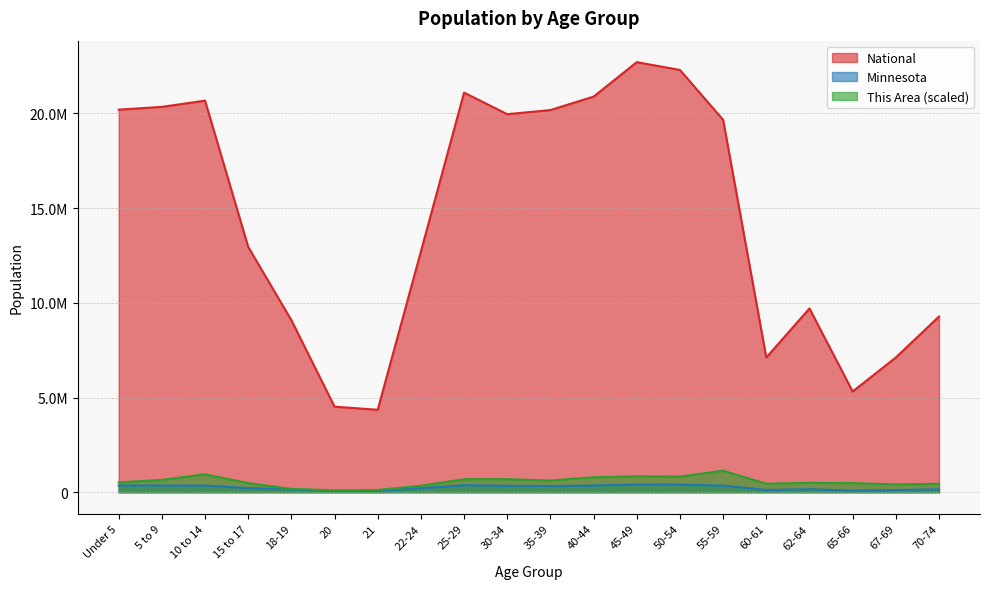

True or false: This Area and National intersect in this chart.

False